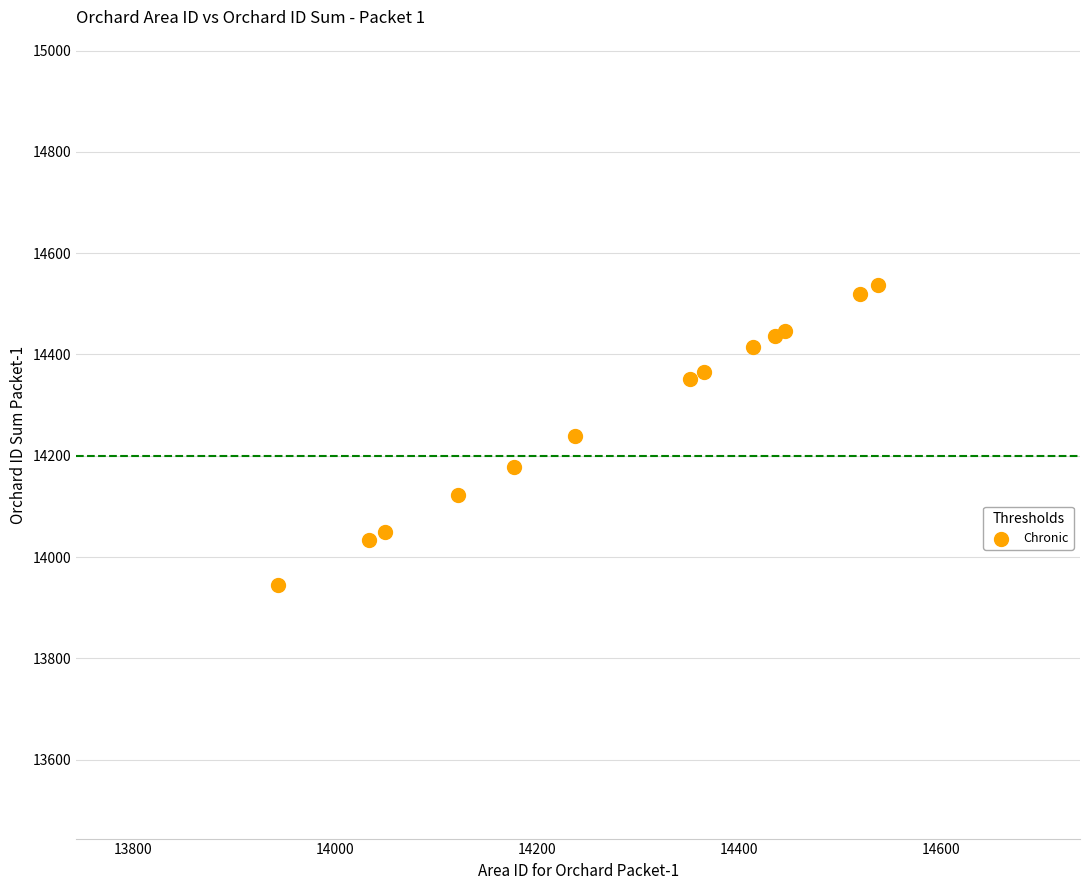

What is the range of X values (max minus min)?

594